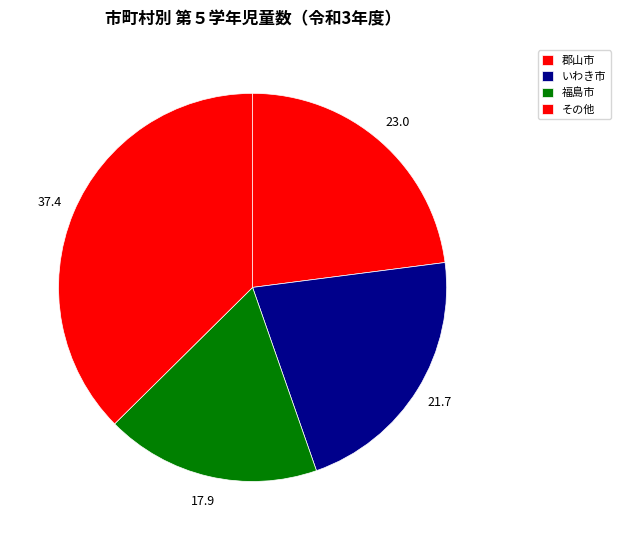

Is 福島市 the majority of the pie?

No